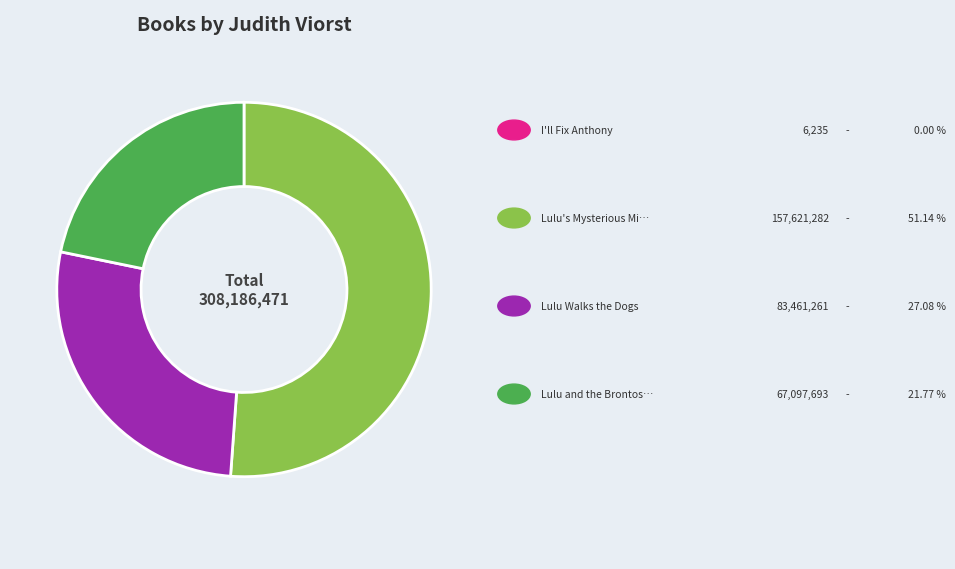

How many segments does this pie chart have?

4